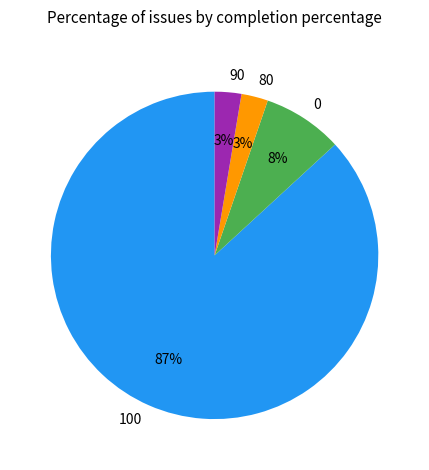

Does any single category account for the majority?

Yes